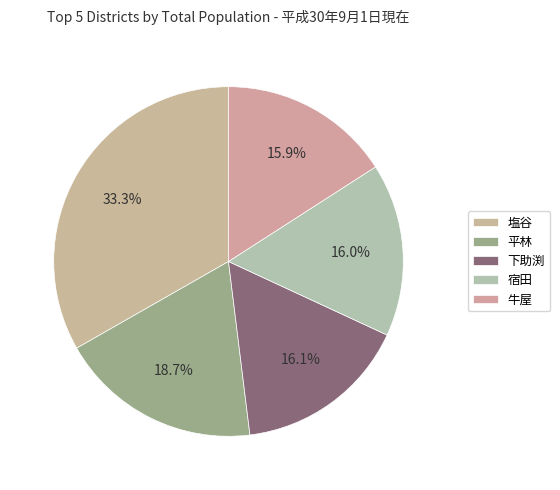

Is it true that 宿田 is 16% of the pie?

True